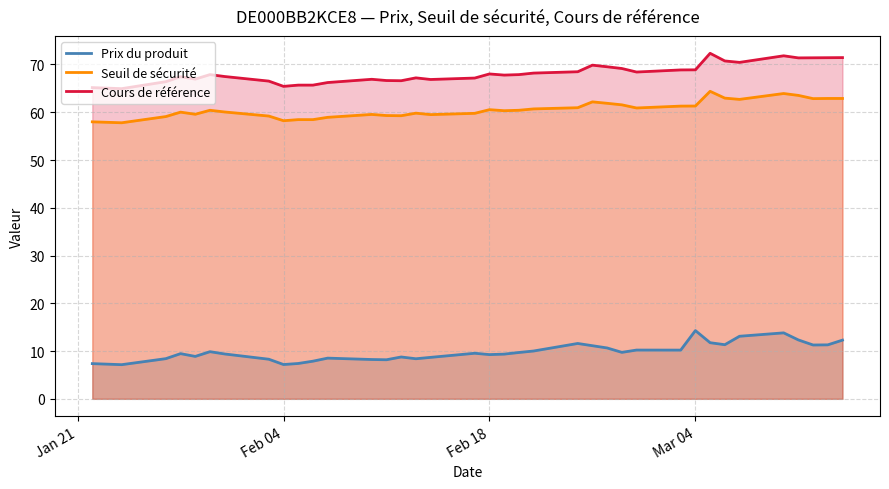

Which series has the largest range (max minus min)?

Cours de référence